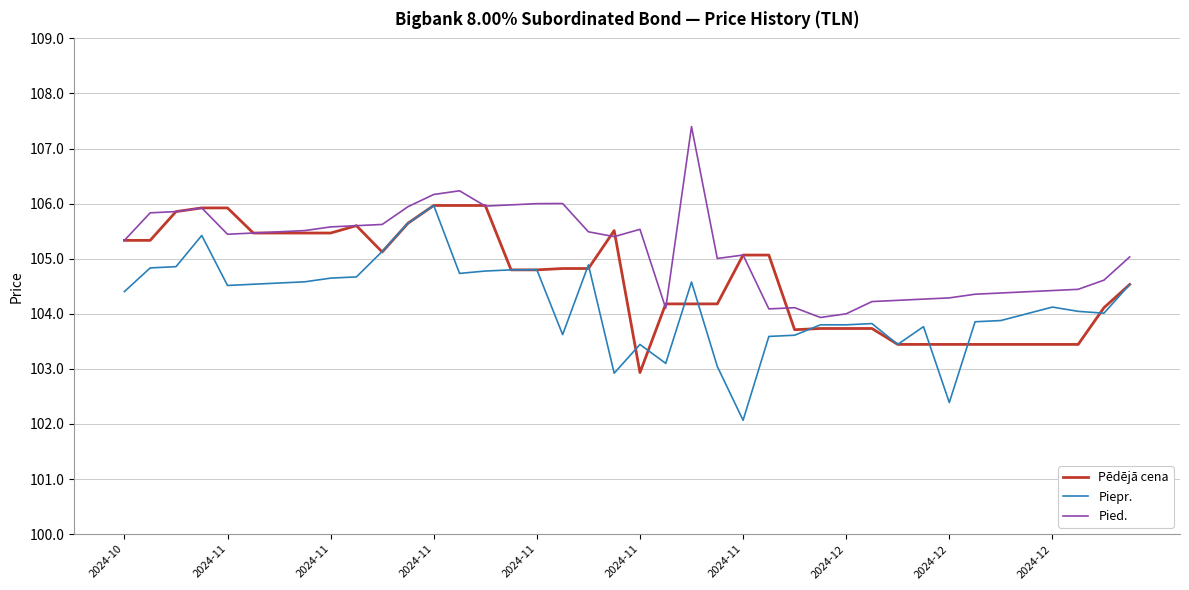

Which series has the largest total across all categories?

Pied.